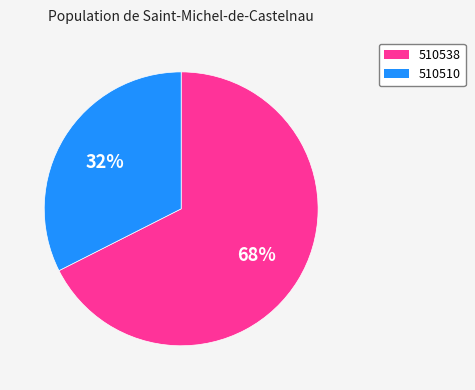

Is there a majority slice in this chart?

Yes